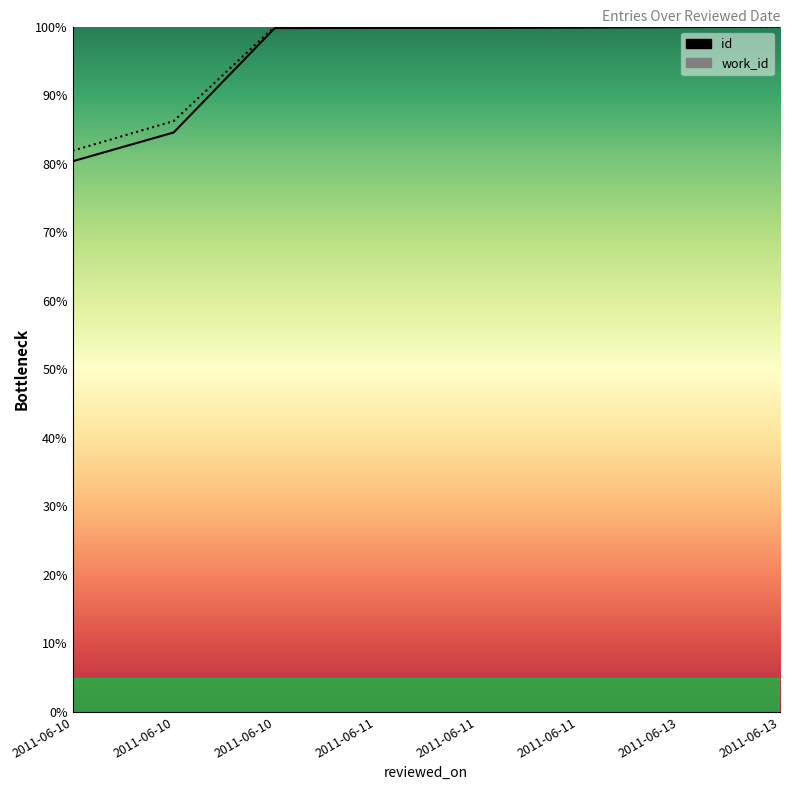

How many lines are shown in the chart?

2